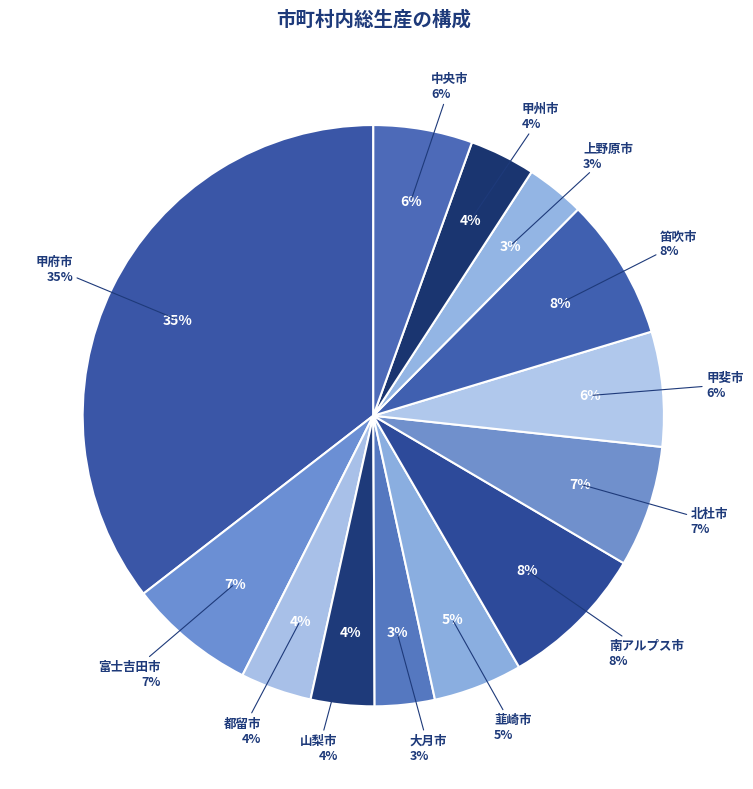

What percentage is the 上野原市 slice, to the nearest percent?

3%